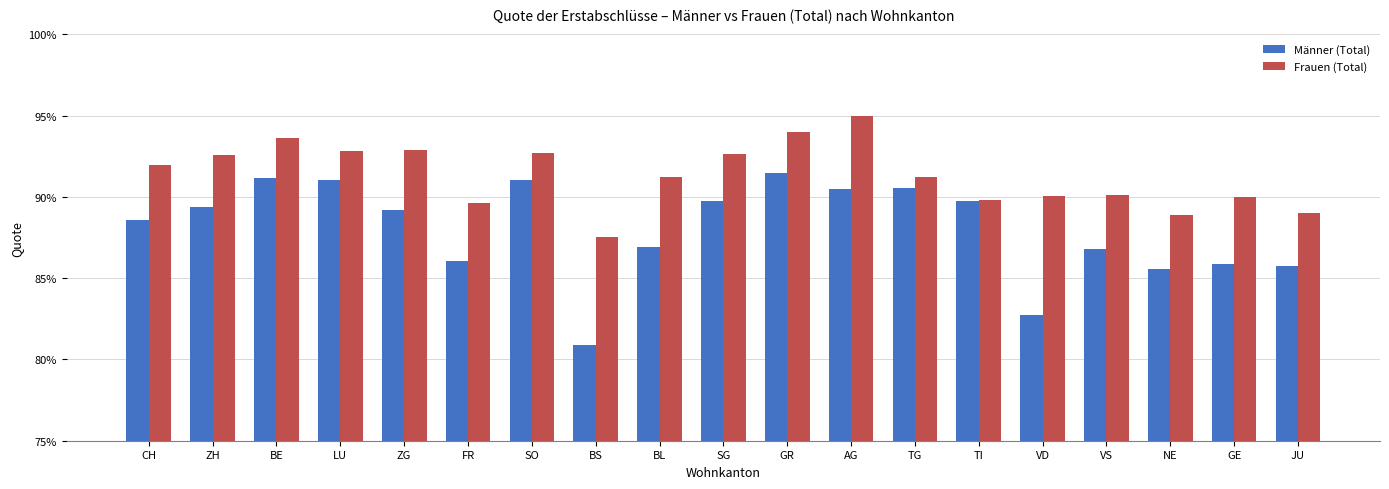

What is the difference between the maximum and minimum values in the Männer (Total) series?

0.1